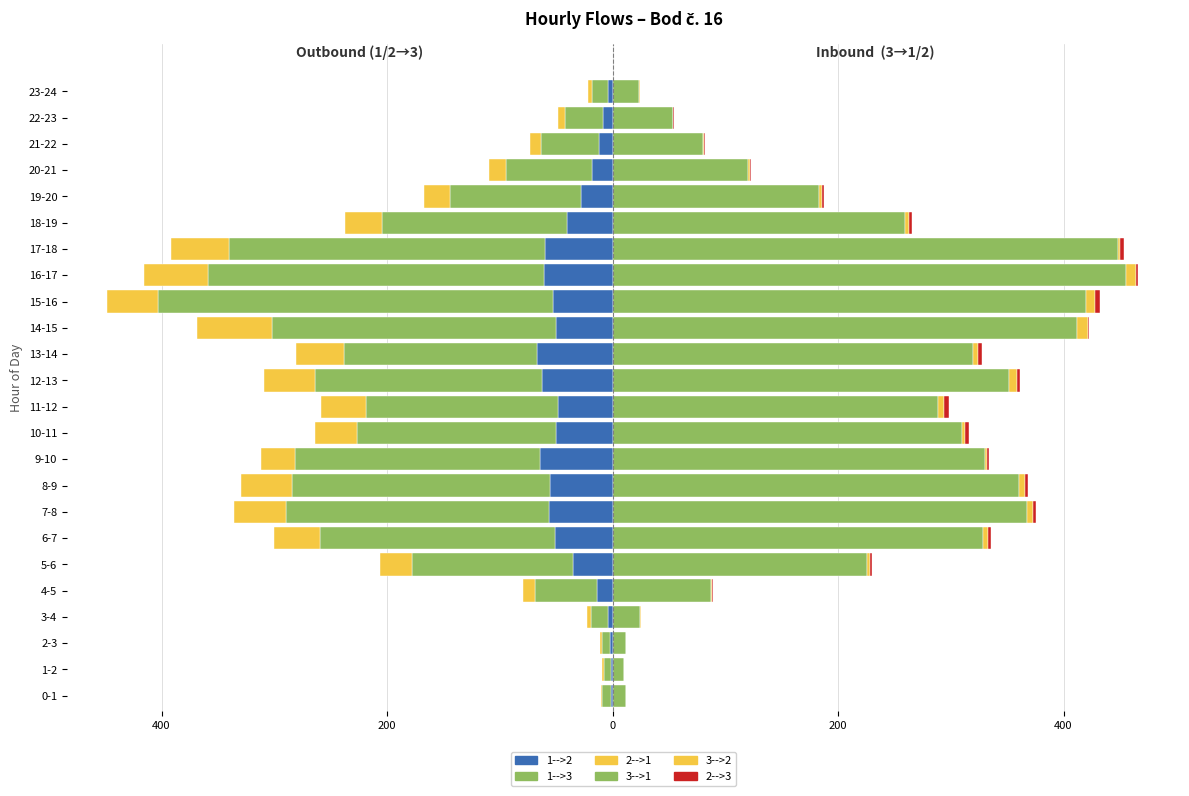

How many values in the 1-->2 series are below -40?

13